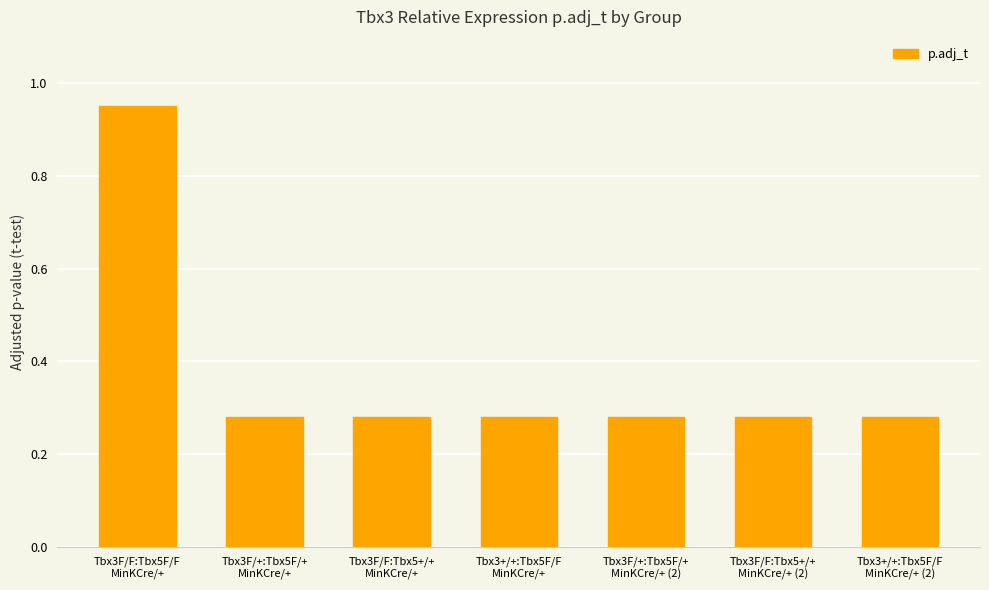

What is the average value?

0.4